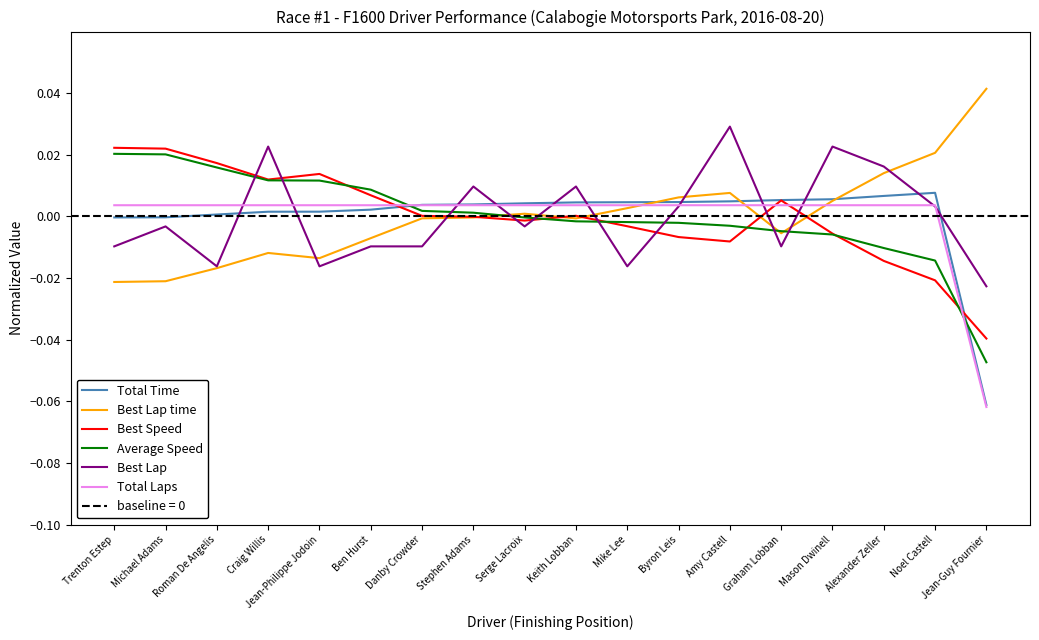

Which label corresponds to the smallest value in the chart?

Jean-Guy Fournier